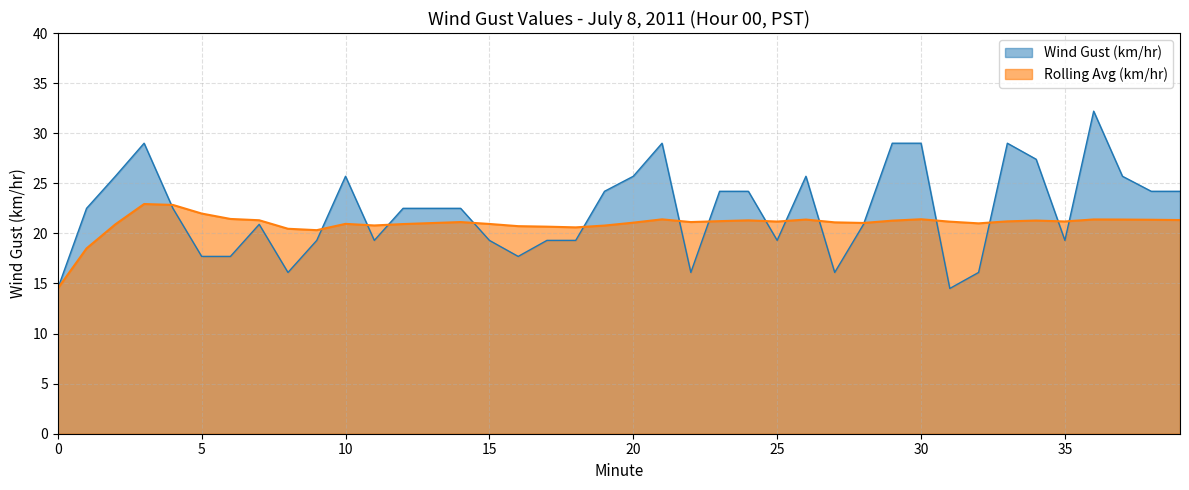

Is it true that Wind Gust (km/hr) equals 19.3 at 15?

True